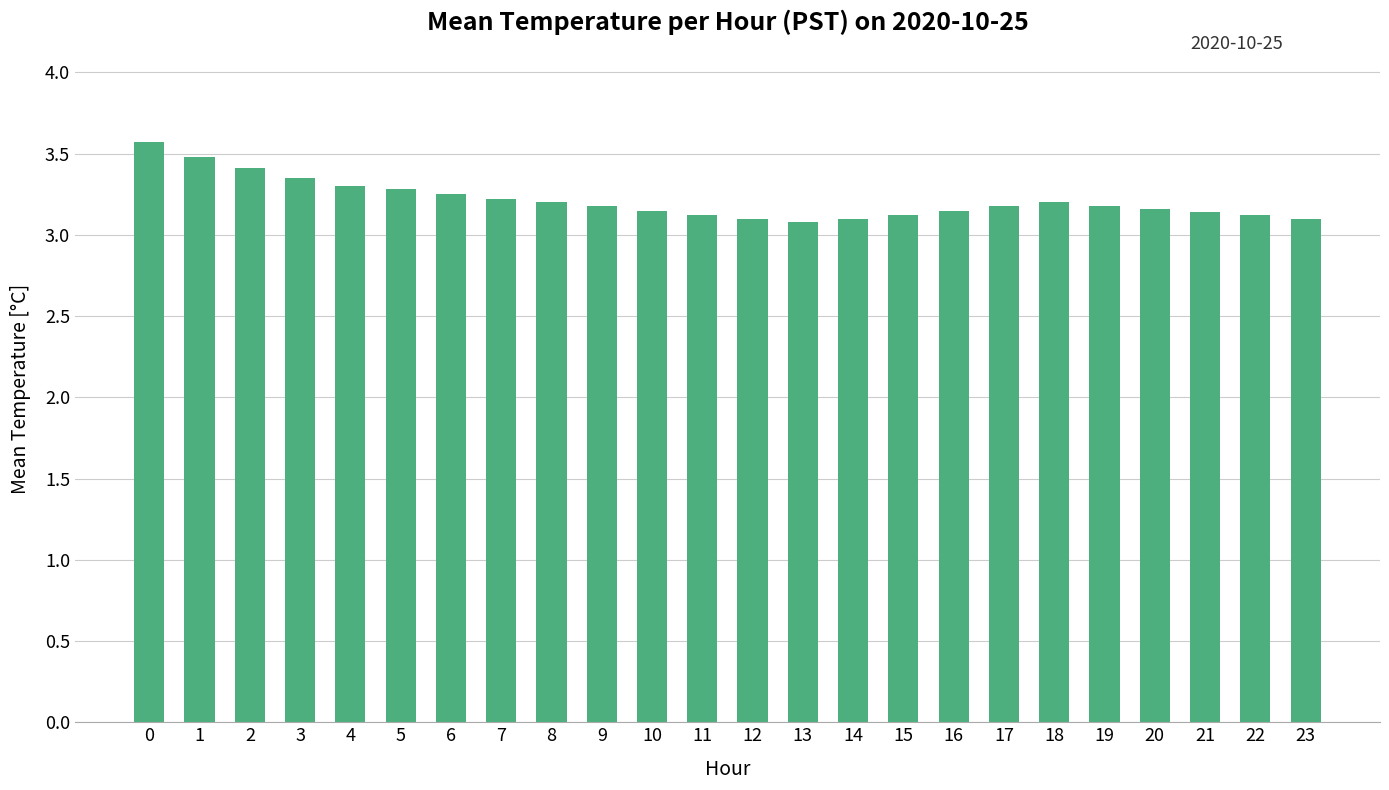

Count the values in the range 3 to 4.

24